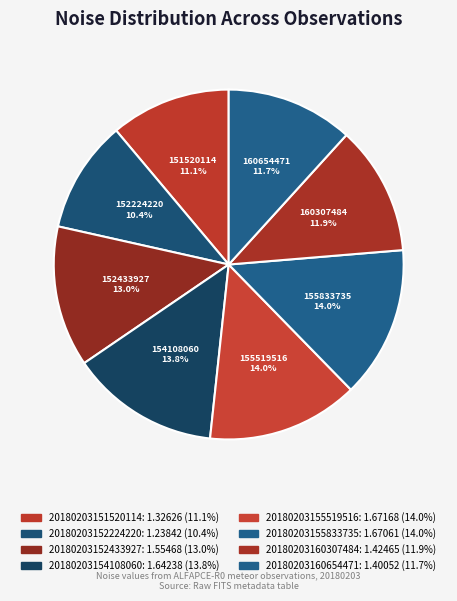

What is the smallest slice in the pie chart?

20180203152224220